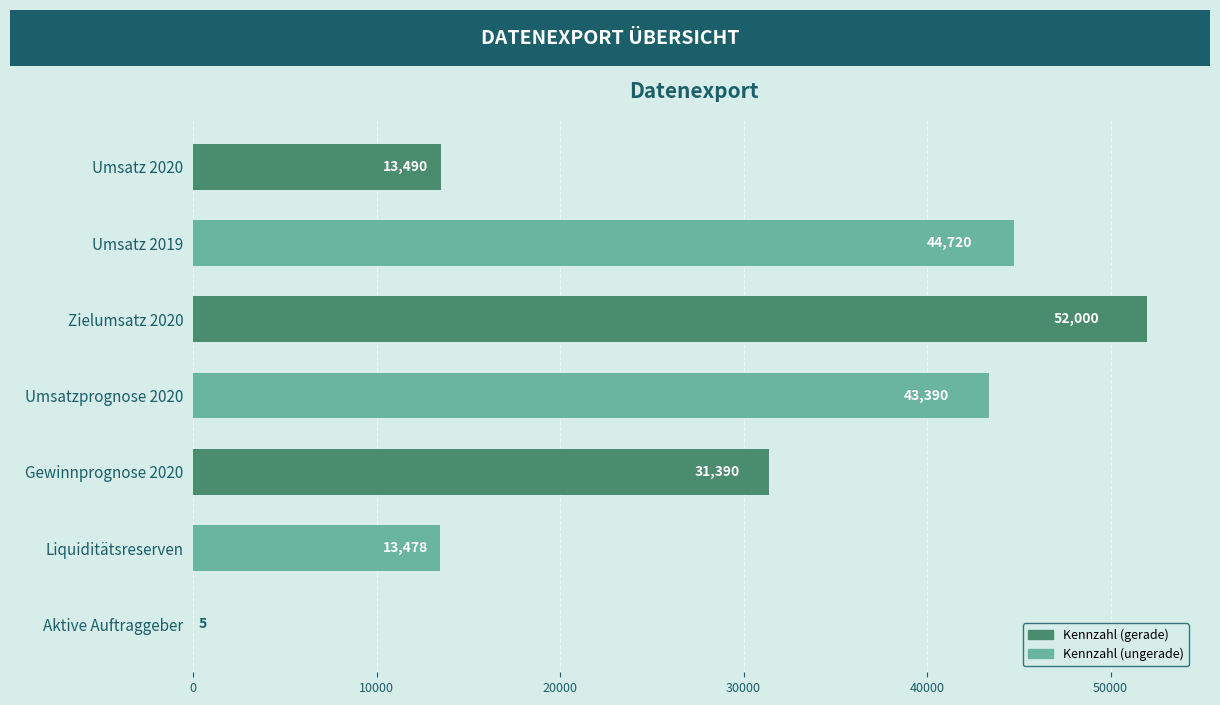

Does the chart contain stacked bars?

No